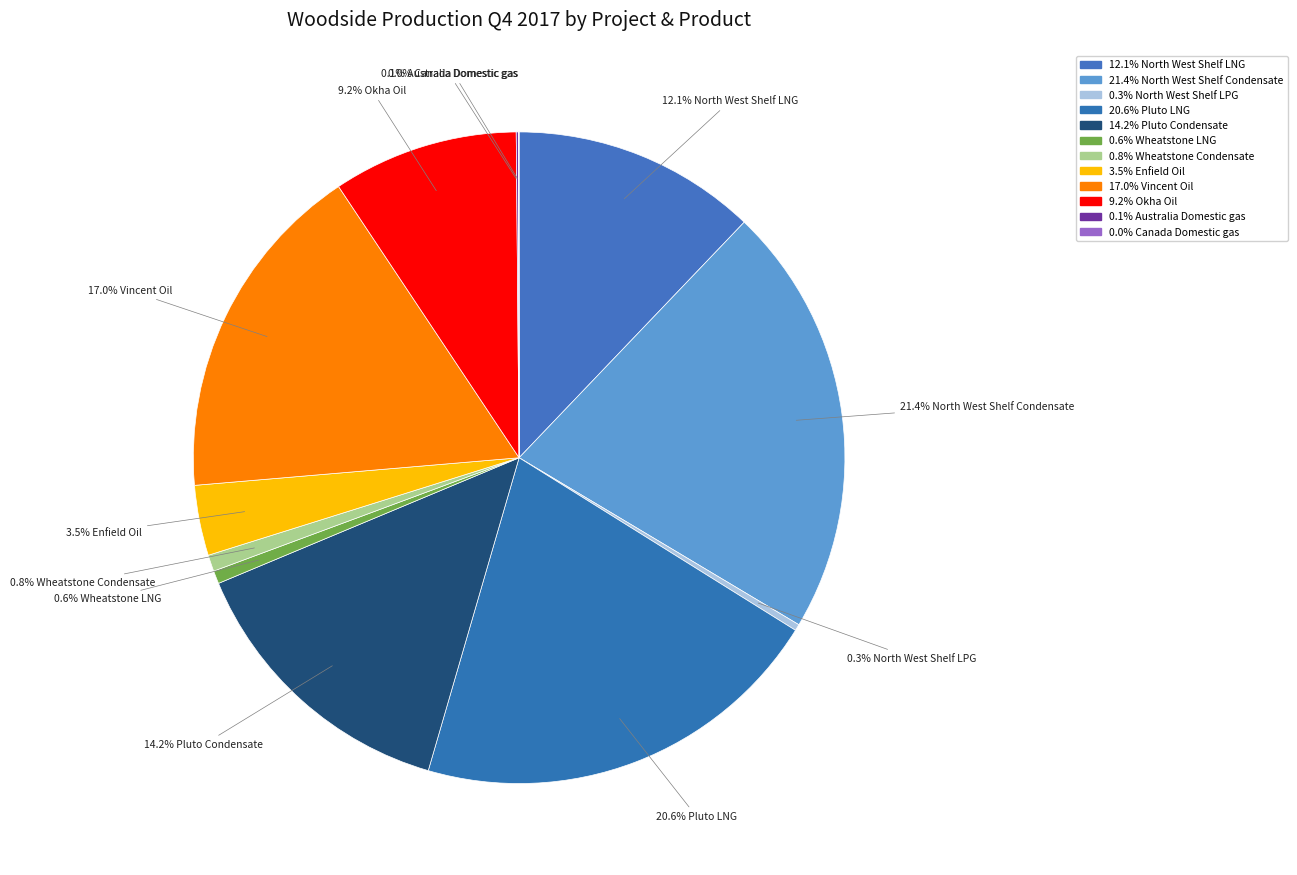

Rank the categories by value from lowest to highest.

Canada Domestic gas, Australia Domestic gas, North West Shelf LPG, Wheatstone LNG, Wheatstone Condensate, Enfield Oil, Okha Oil, North West Shelf LNG, Pluto Condensate, Vincent Oil, Pluto LNG, North West Shelf Condensate